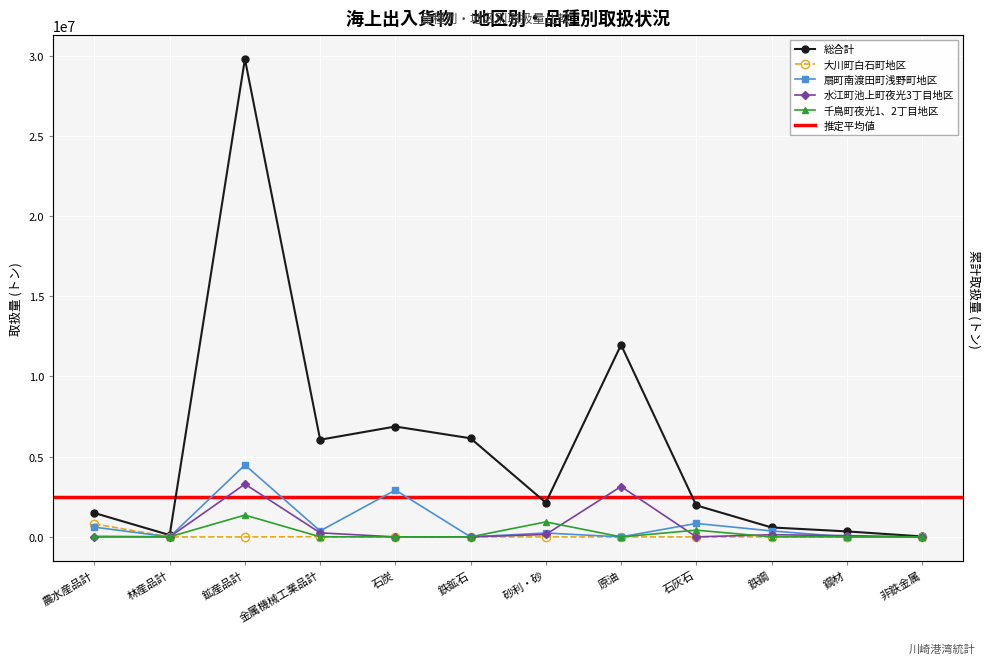

In 水江町池上町夜光3丁目地区, how many points are higher than both neighbors (excluding endpoints)?

3